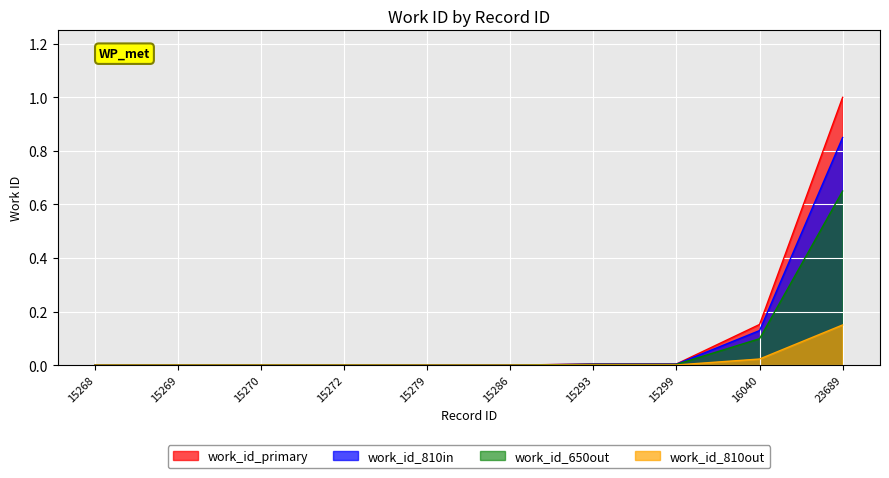

Reading right to left, extract all data points from this chart.

23689=1.0	16040=0.2	15299=0.0	15293=0.0	15286=0.0	15279=0.0	15272=0.0	15270=0.0	15269=0.0	15268=0.0